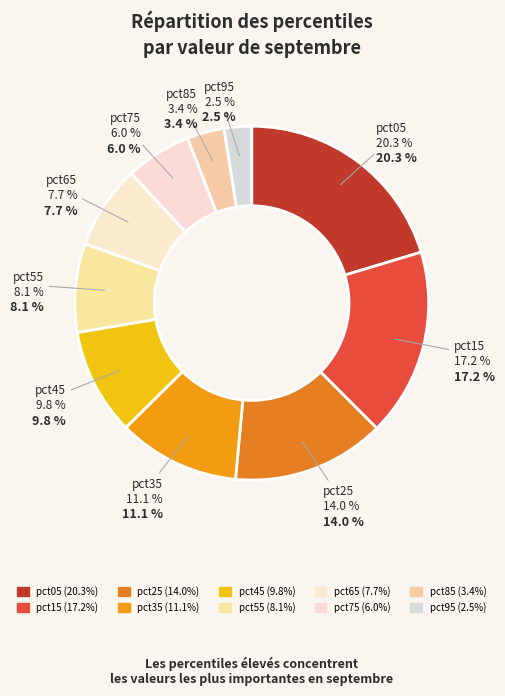

Rank the categories by value from lowest to highest.

pct95, pct85, pct75, pct65, pct55, pct45, pct35, pct25, pct15, pct05